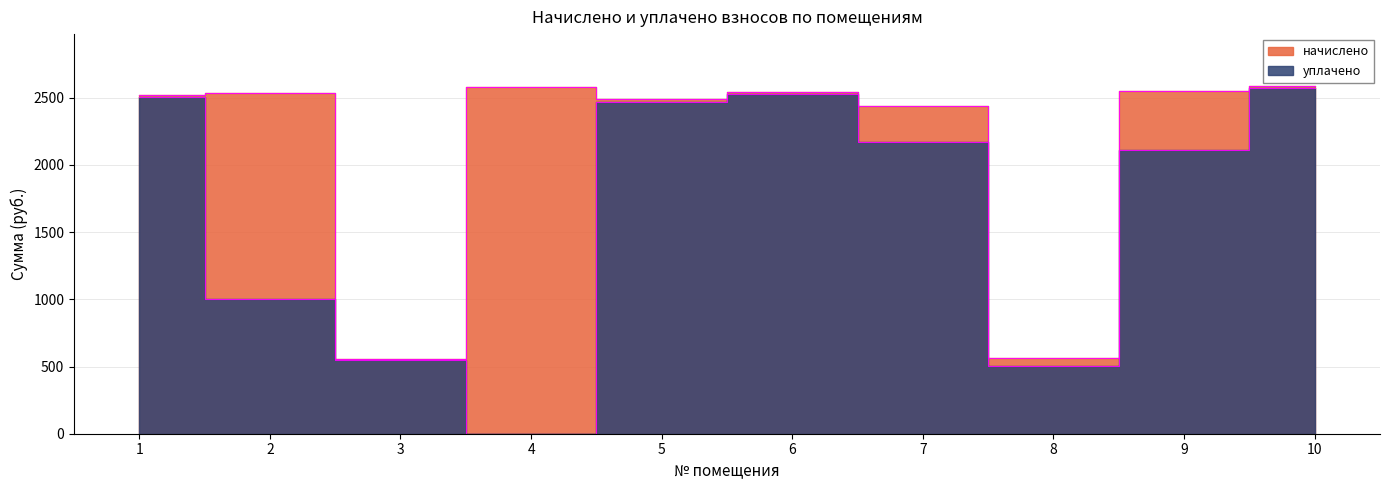

Reading right to left, transcribe all the data shown in this chart.

начислено: 10=2585.5	9=2551.7	8=566.3	7=2437.8	6=2542.4	5=2487.0	4=2579.3	3=554.0	2=2536.3	1=2517.8
уплачено: 10=2569.1	9=2110.2	8=503.5	7=2167.2	6=2526.3	5=2471.2	4=0.0	3=550.5	2=1000.0	1=2501.8